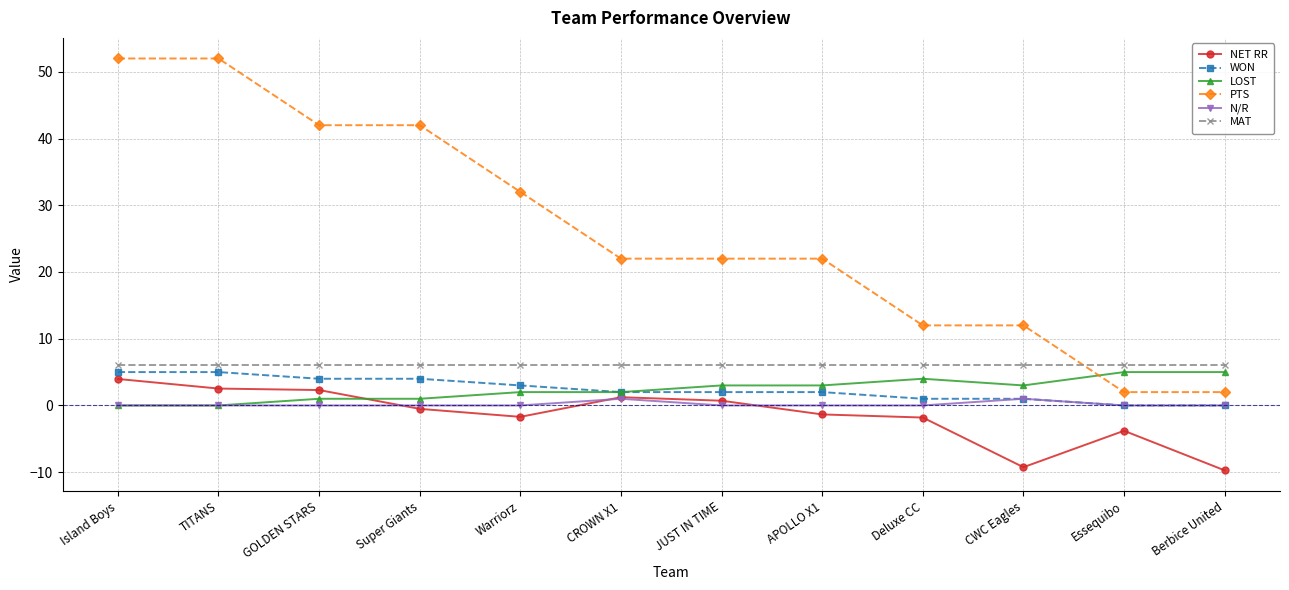

What is the maximum value for WON?

5.0